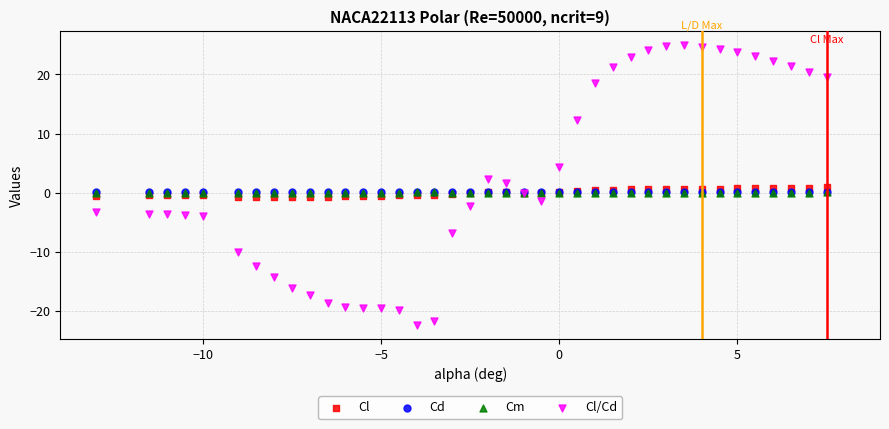

Which series contains the lowest Y value?

Cl/Cd